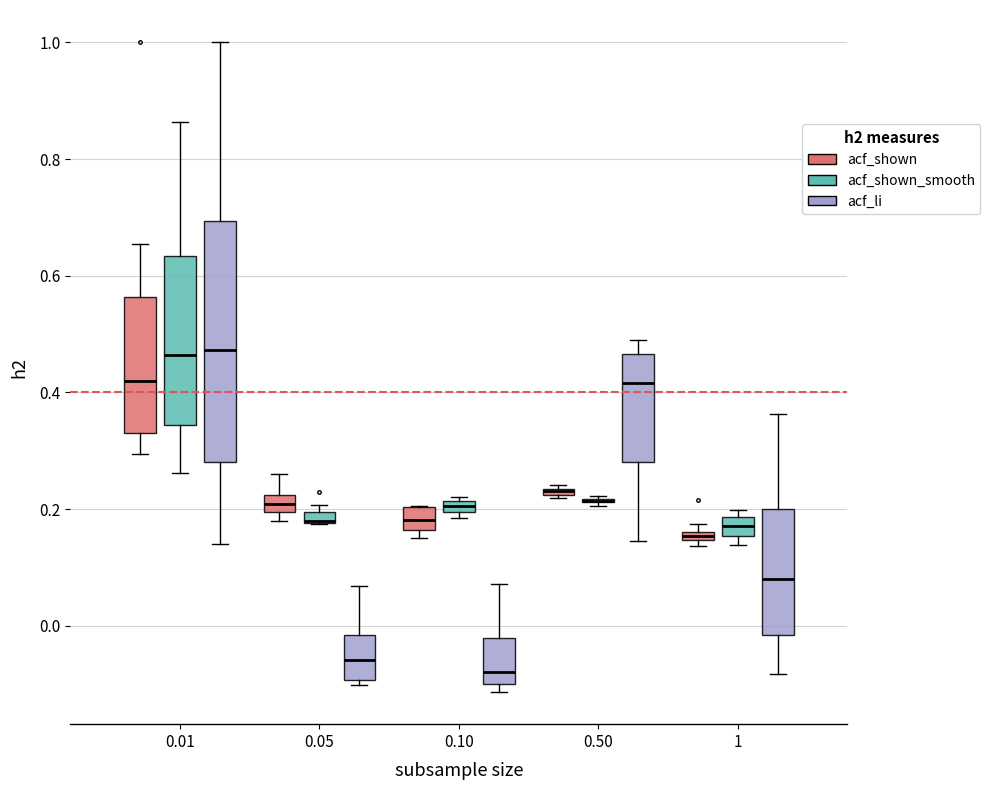

Comparing the boxes themselves (not the whiskers), which one is the tallest?

0.01 (acf_li)